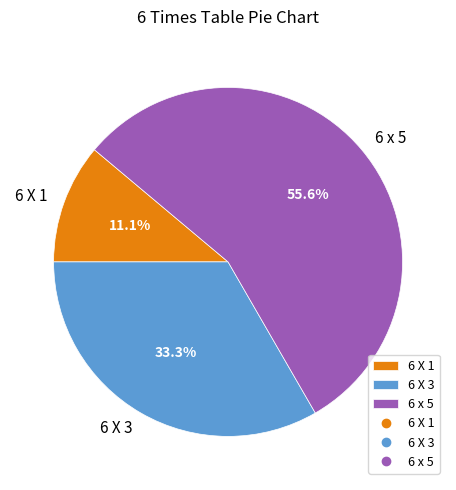

Which slice is the smallest?

6 X 1